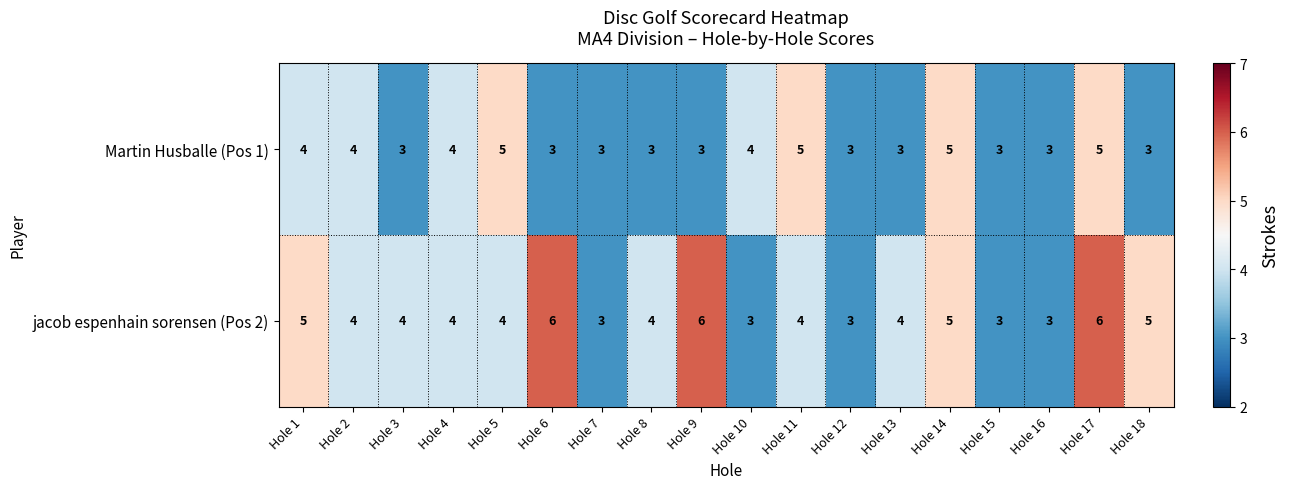

Between Hole 10 and Hole 18, which series saw the biggest shift?

jacob espenhain sorensen (Pos 2)